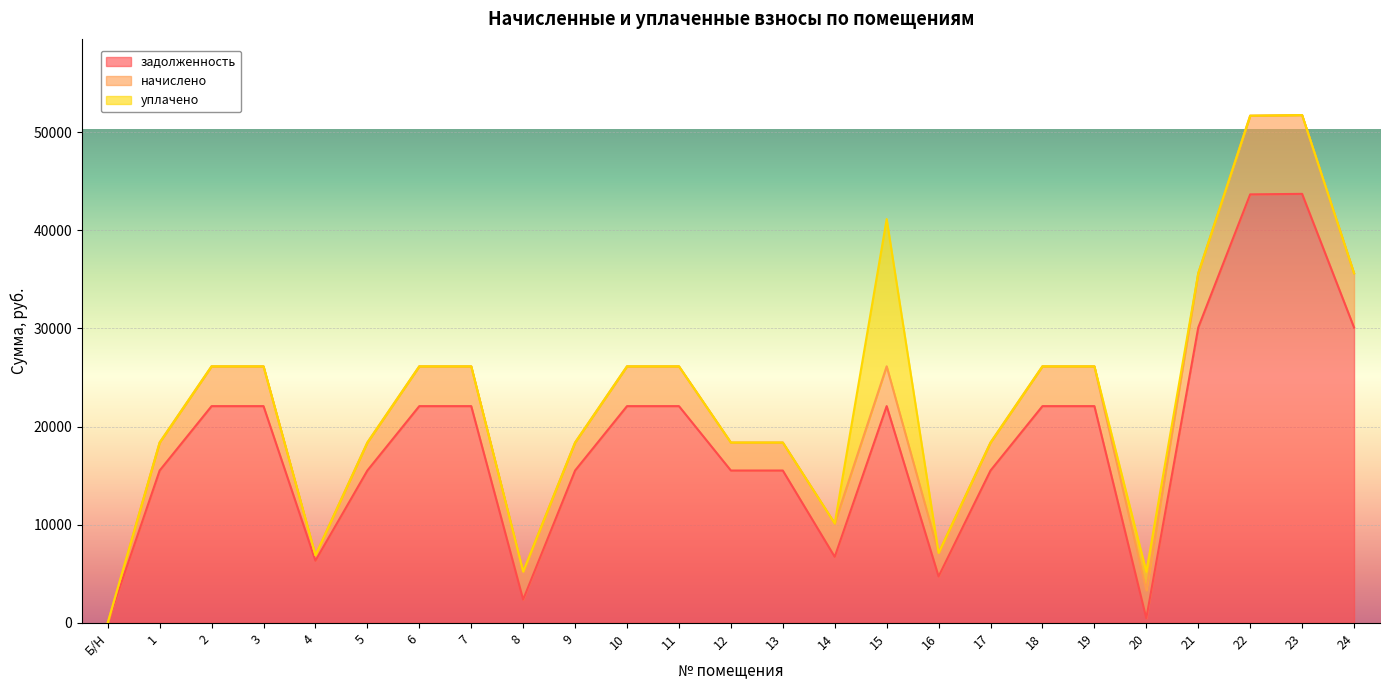

Which series has the largest total across all categories?

задолженность